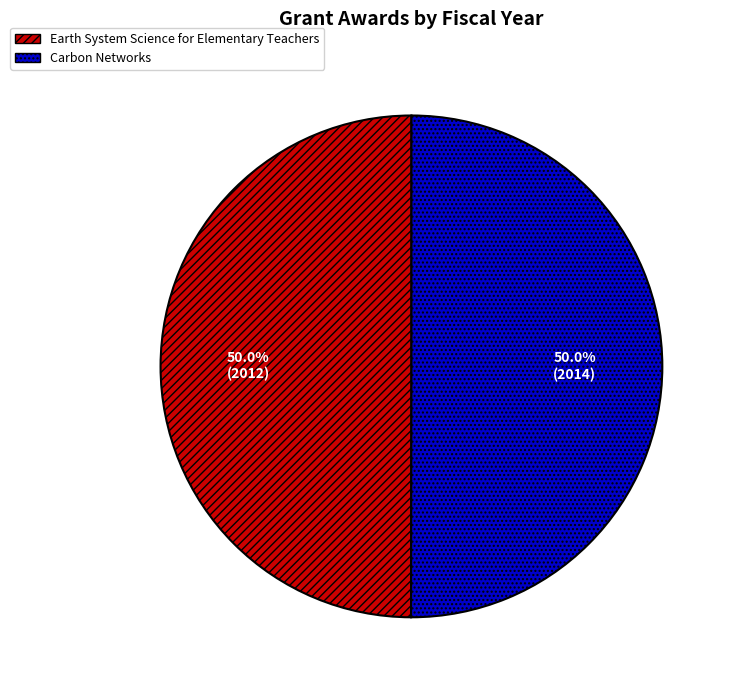

To the nearest percent, what portion does Earth System Science for Elementary Teachers represent?

50%